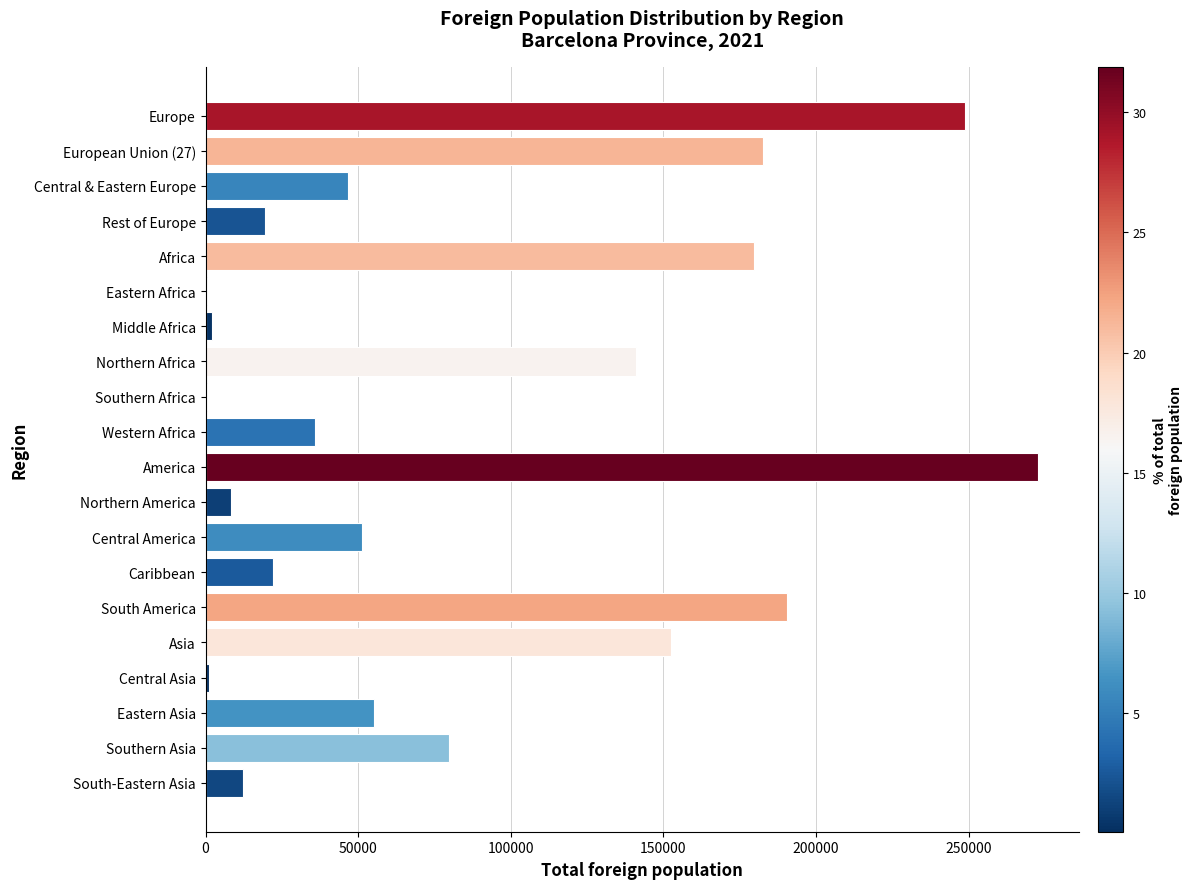

Between South-Eastern Asia and Southern Asia, which is larger?

Southern Asia